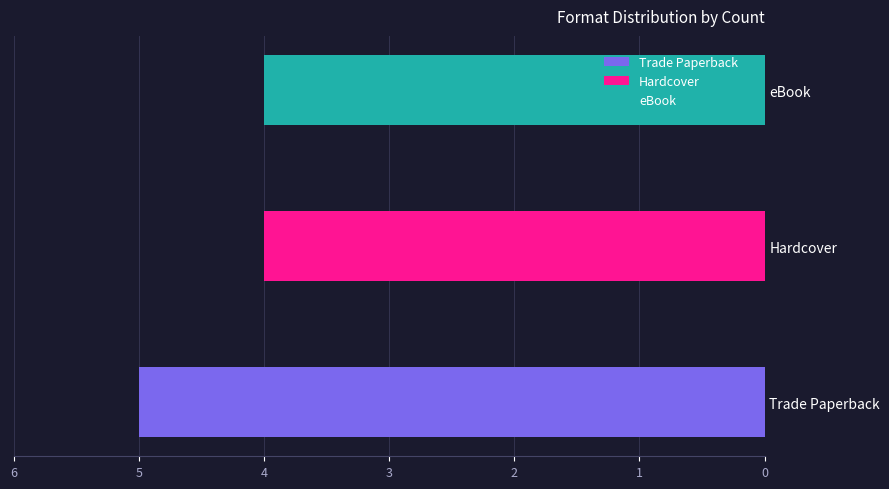

What is the difference between the maximum and minimum values?

1